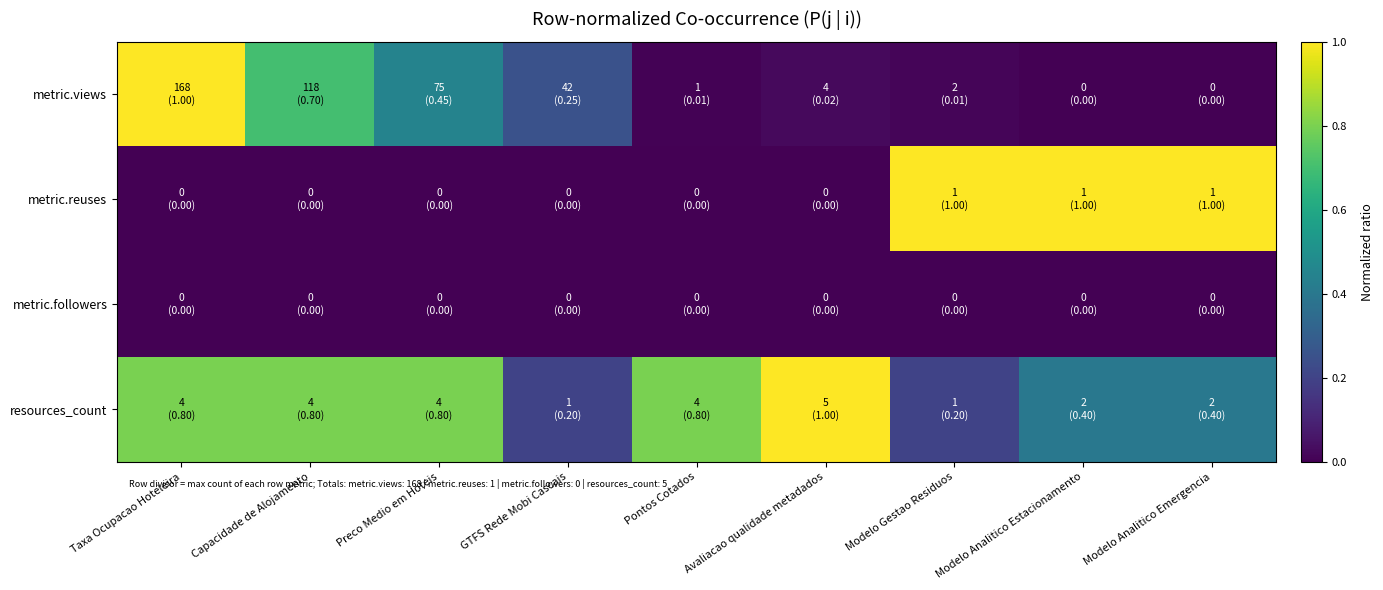

Rank the series at Taxa Ocupacao Hoteleira from highest to lowest value.

metric.views, resources_count, metric.reuses, metric.followers